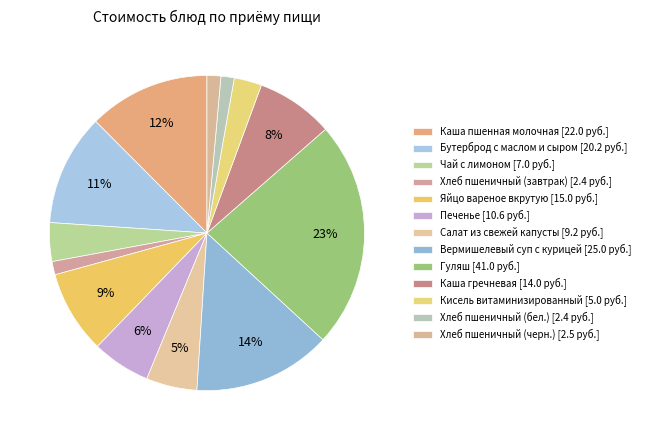

Is it true that Хлеб пшеничный (завтрак) is 1% of the pie?

True